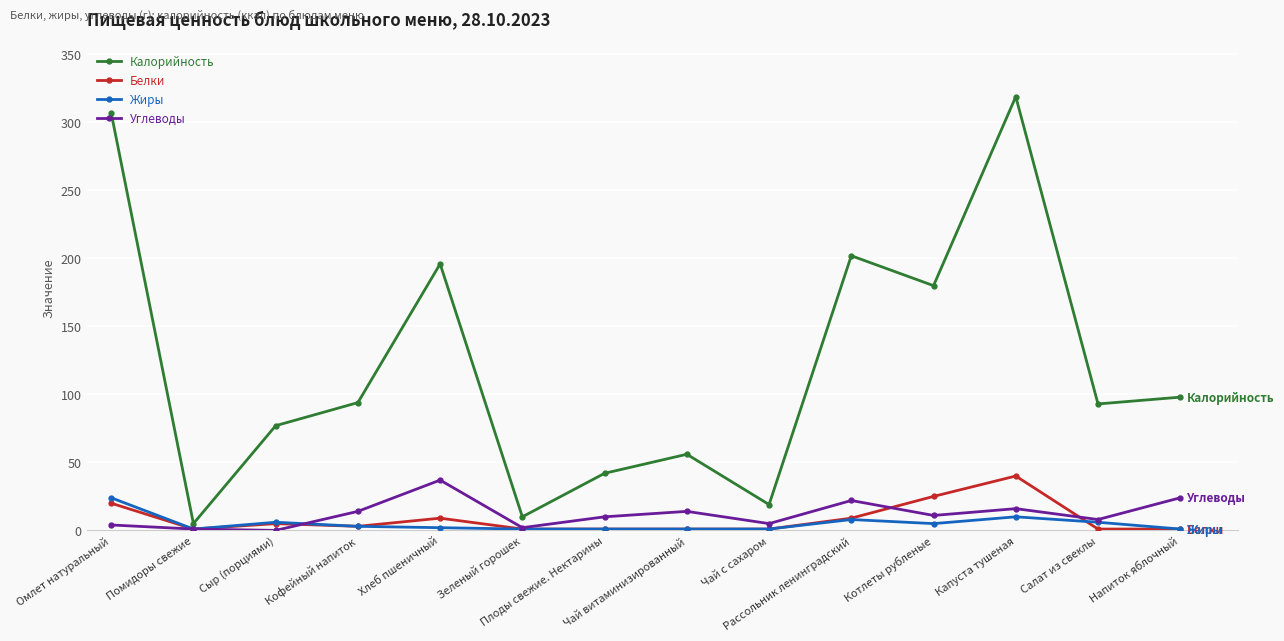

What is the approximate value of Калорийность at Рассольник ленинградский, to the nearest 5?

200